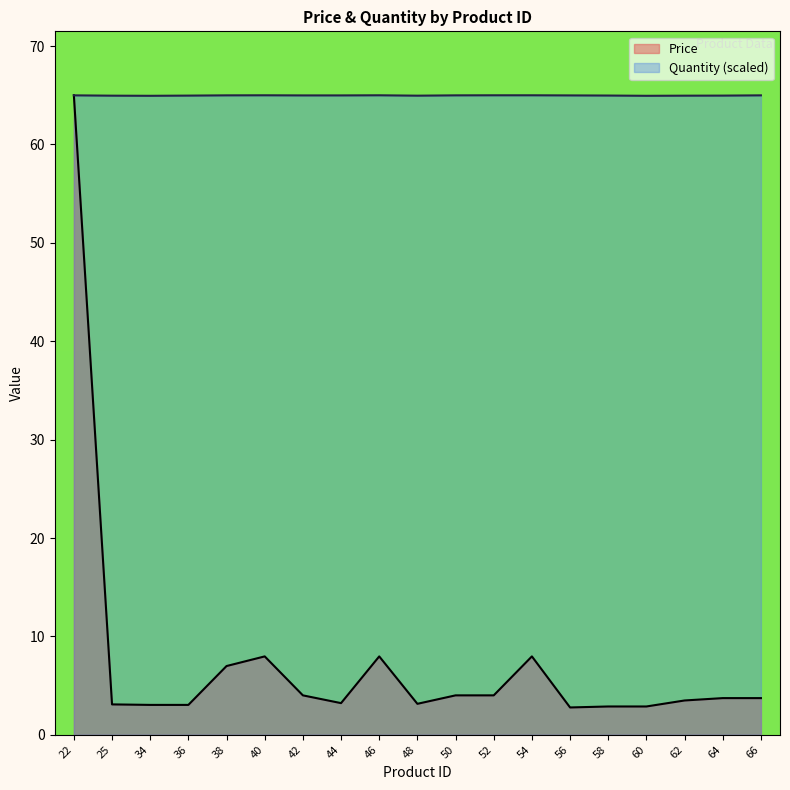

Reading left to right, list all the values displayed in this chart.

Price: 22=65.0	25=3.1	34=3.0	36=3.0	38=7.0	40=8.0	42=4.0	44=3.2	46=8.0	48=3.1	50=4.0	52=4.0	54=8.0	56=2.8	58=2.9	60=2.9	62=3.5	64=3.7	66=3.7
Quantity: 22=65.0	25=65.0	34=64.9	36=65.0	38=65.0	40=65.0	42=65.0	44=65.0	46=65.0	48=65.0	50=65.0	52=65.0	54=65.0	56=65.0	58=65.0	60=64.9	62=65.0	64=65.0	66=65.0